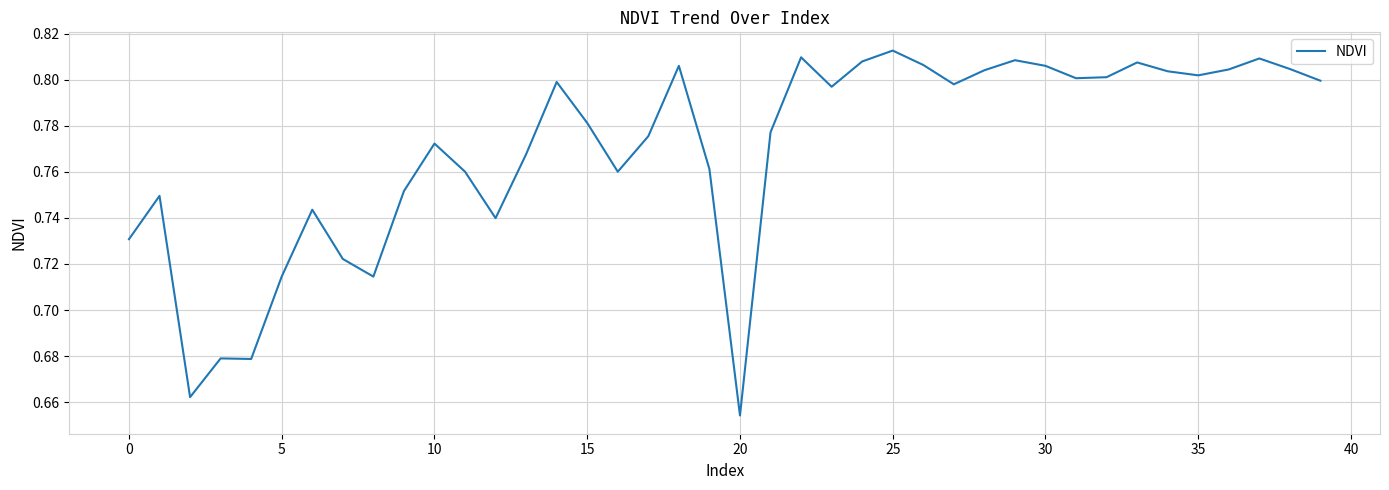

How many lines are shown in the chart?

1